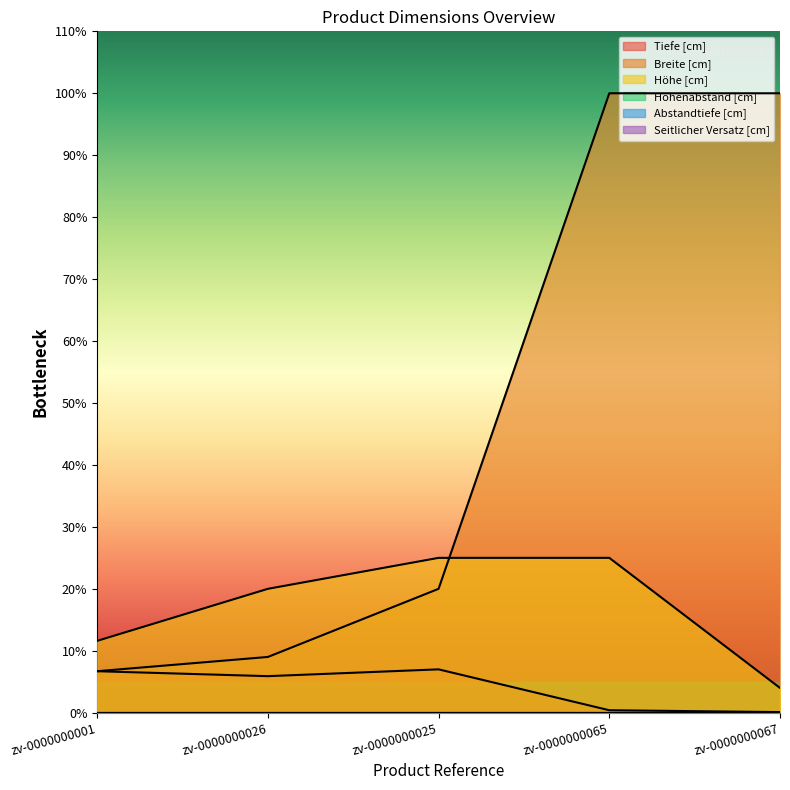

How many lines are shown in the chart?

6